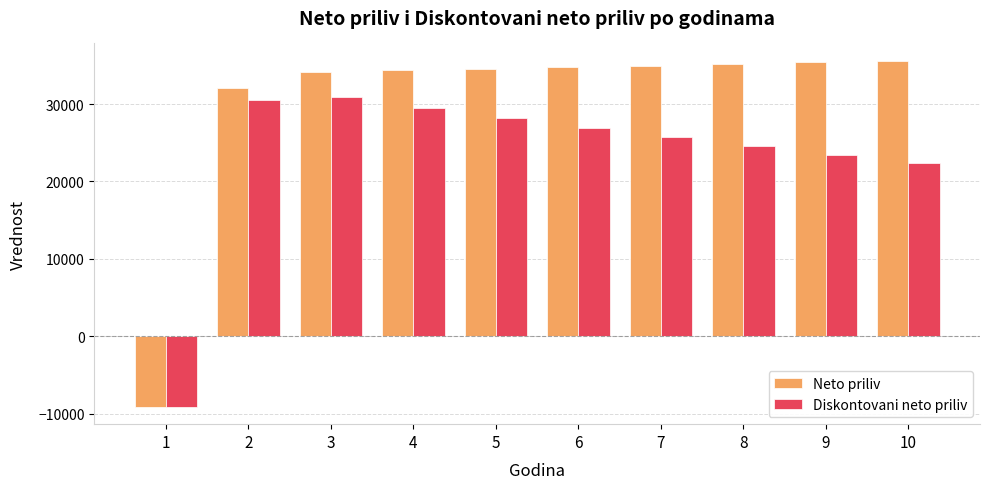

How many data points in Diskontovani neto priliv are above 26888?

5